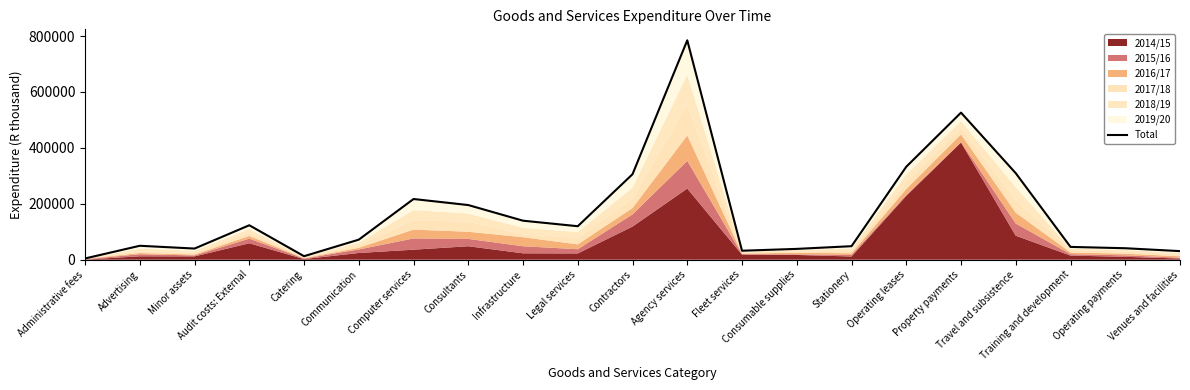

What is the maximum value shown in the chart?

784905